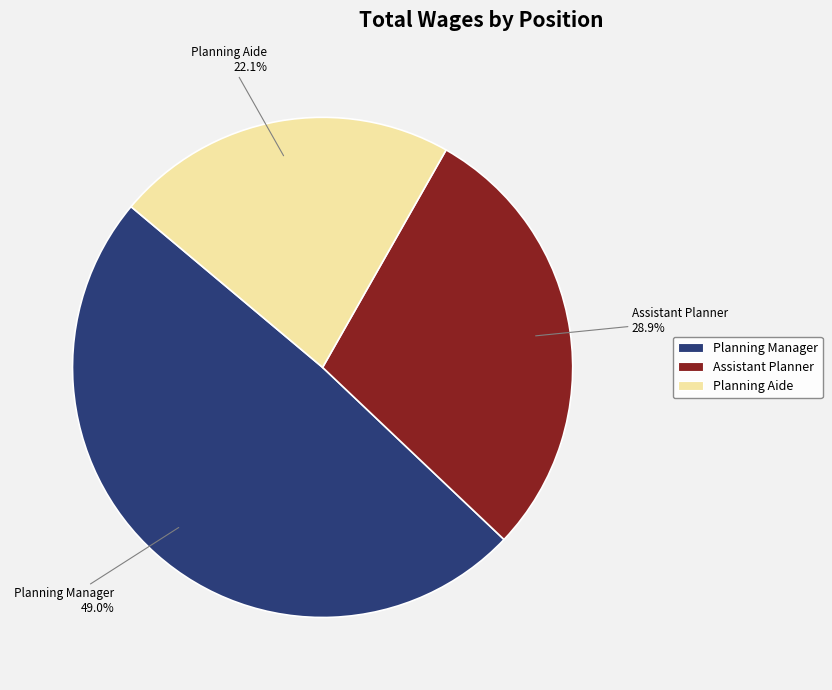

To the nearest percent, what percentage of the pie is Planning Aide?

22%